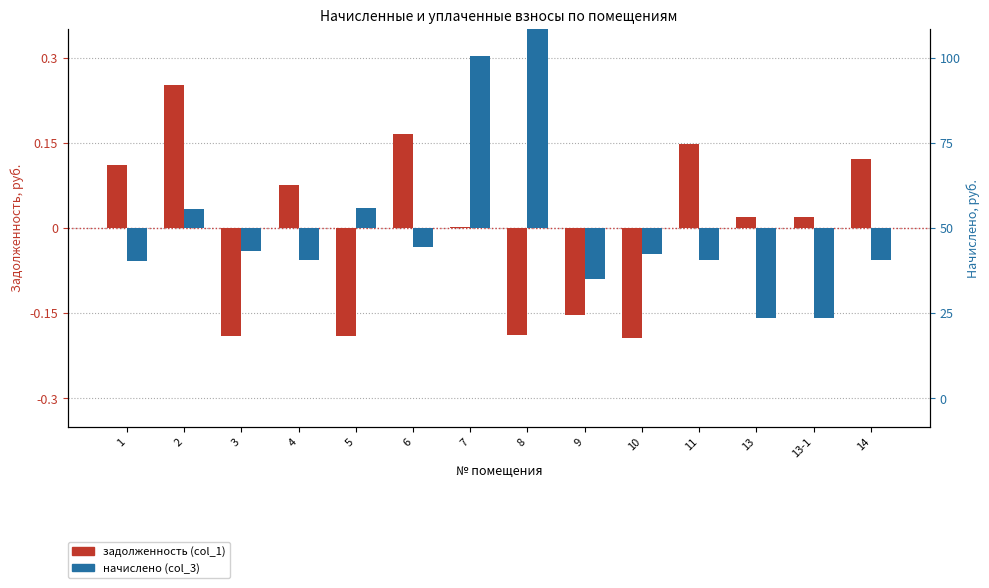

Where is задолженность (col_1) nearest to the value 0?

7